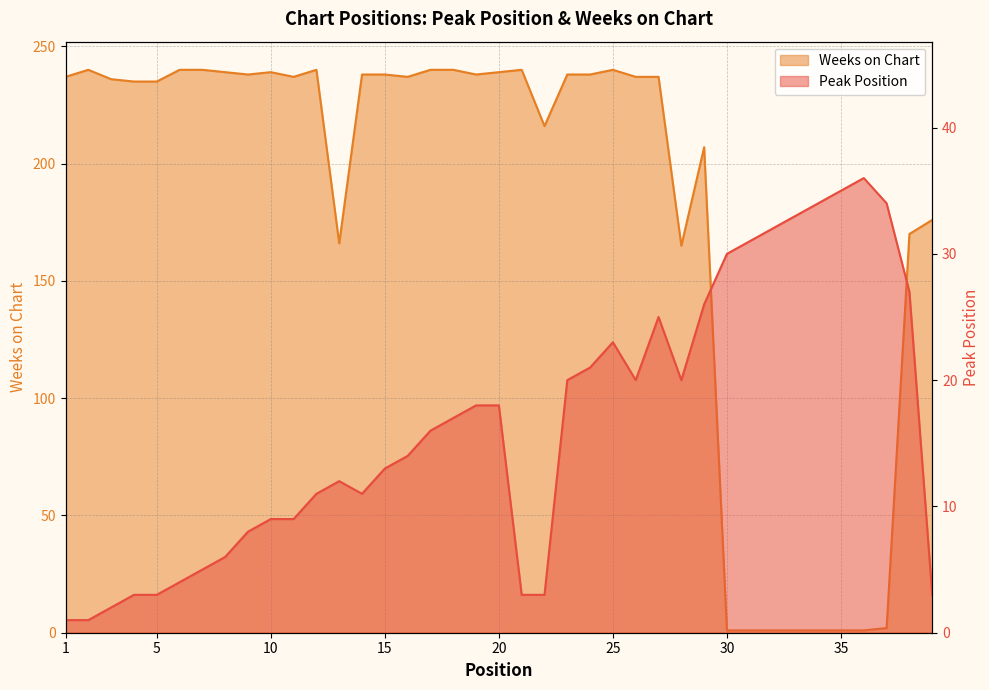

Where does the Weeks on Chart series first go above 237?

2